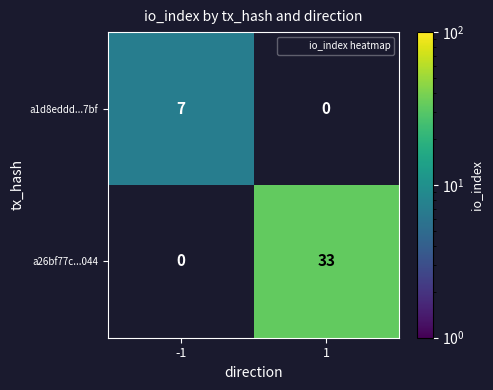

List the series in order of their peak value, highest first.

a26bf77c...044, a1d8eddd...7bf